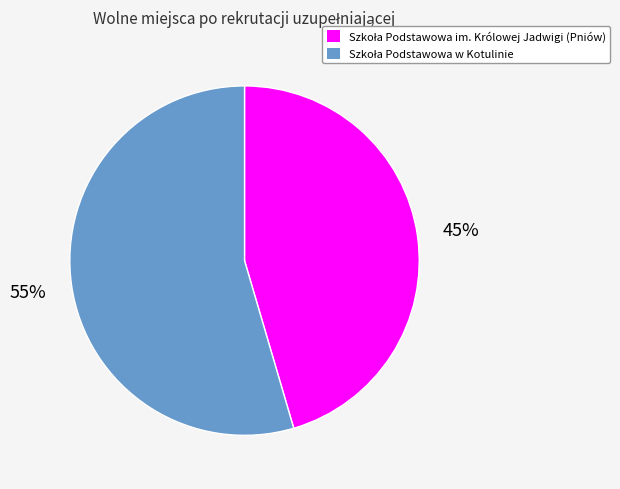

Is there any slice that represents more than half of the pie?

Yes